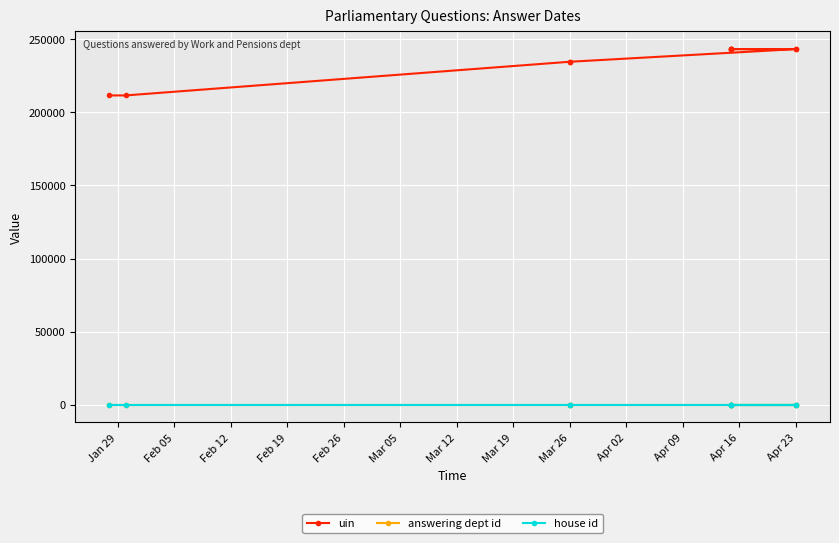

Which category has the highest value in the answering dept id series?

Apr 23